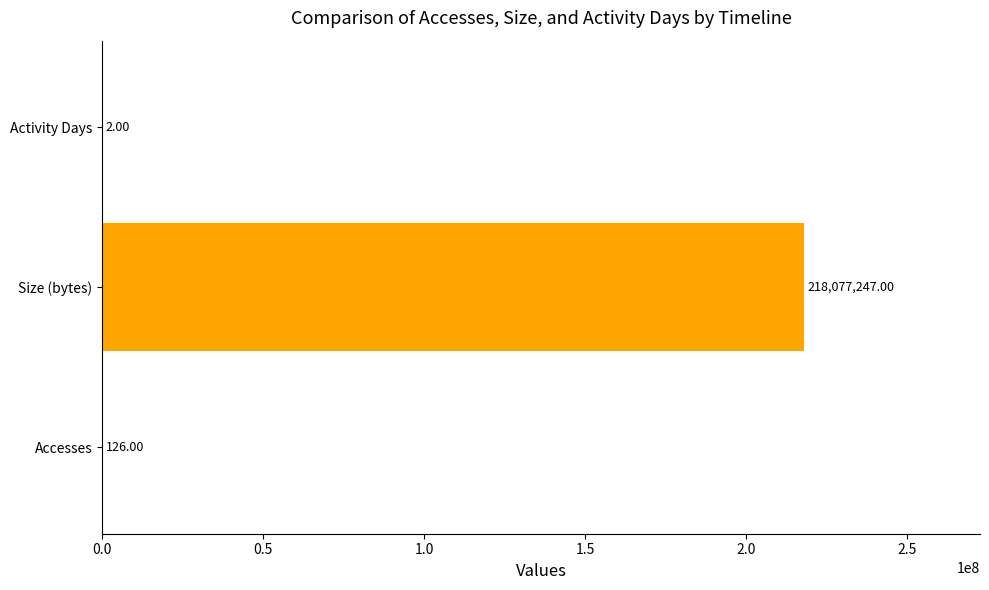

Where is the data nearest to the value 109038624?

Accesses